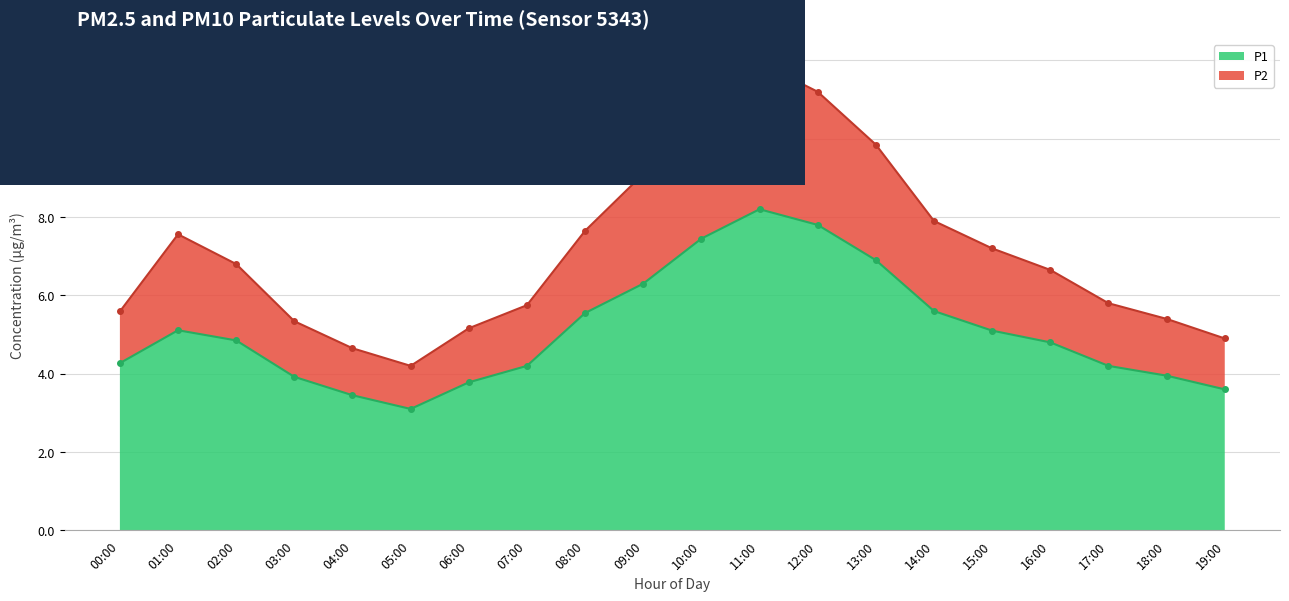

What is the smallest value displayed?

3.1